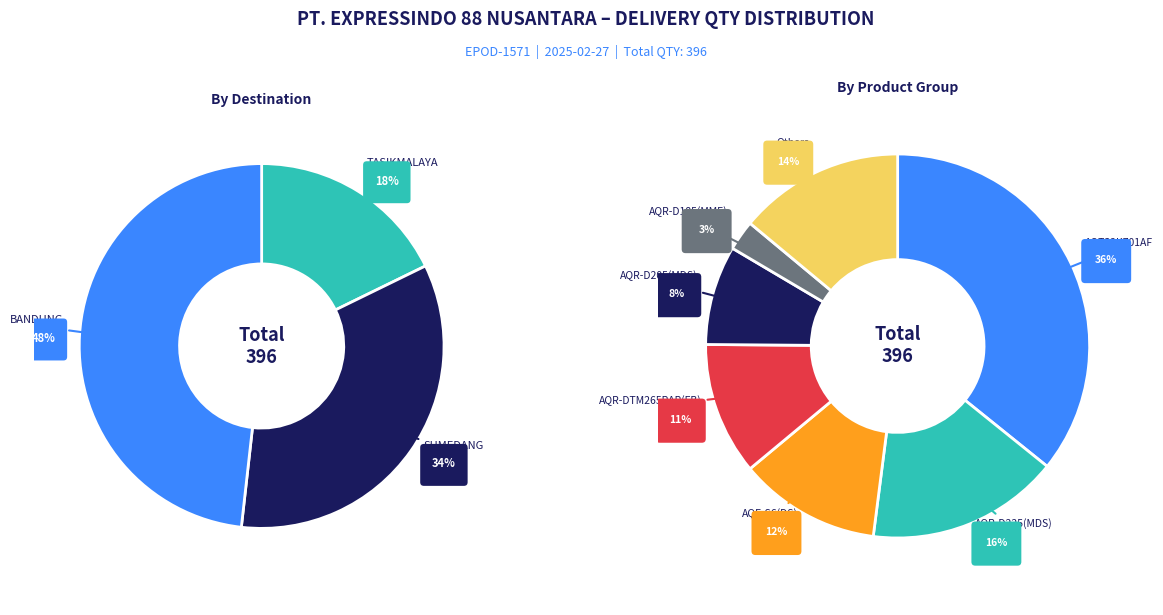

Does any single category account for the majority?

No